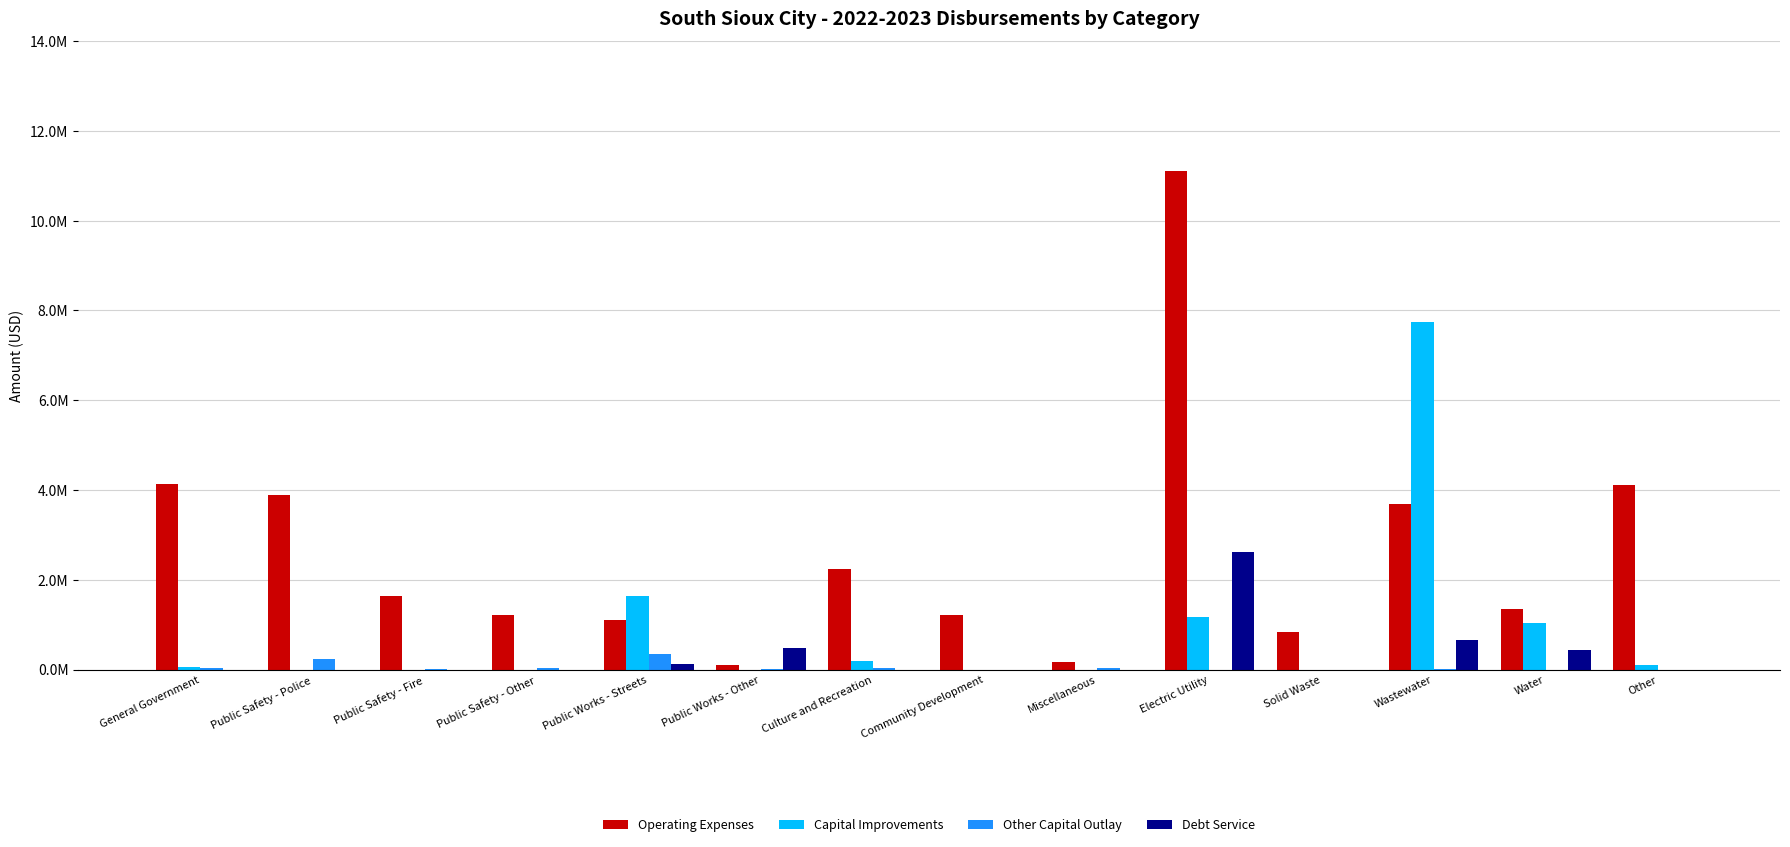

Read the Operating Expenses value at Public Works - Streets.

1092980.9